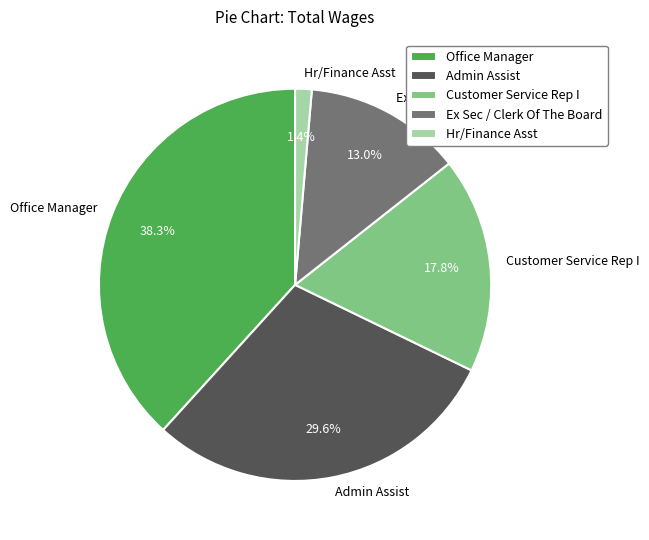

Is there a majority slice in this chart?

No